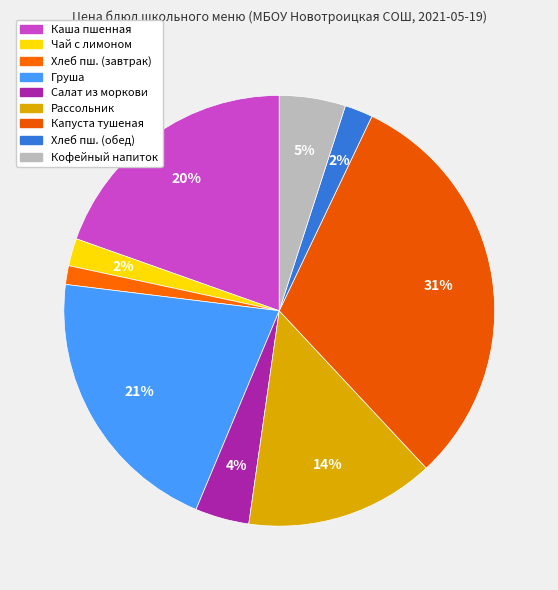

To the nearest percent, what is the difference between the largest and smallest slice percentages?

30%